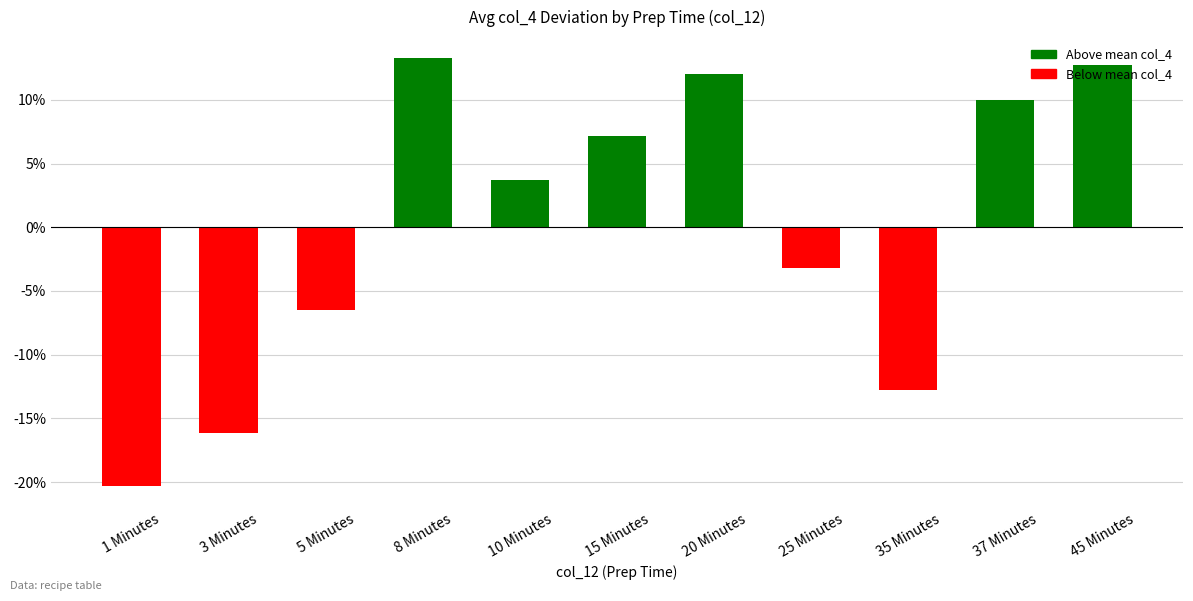

What is the label of the 2nd bar from the right?

37 Minutes